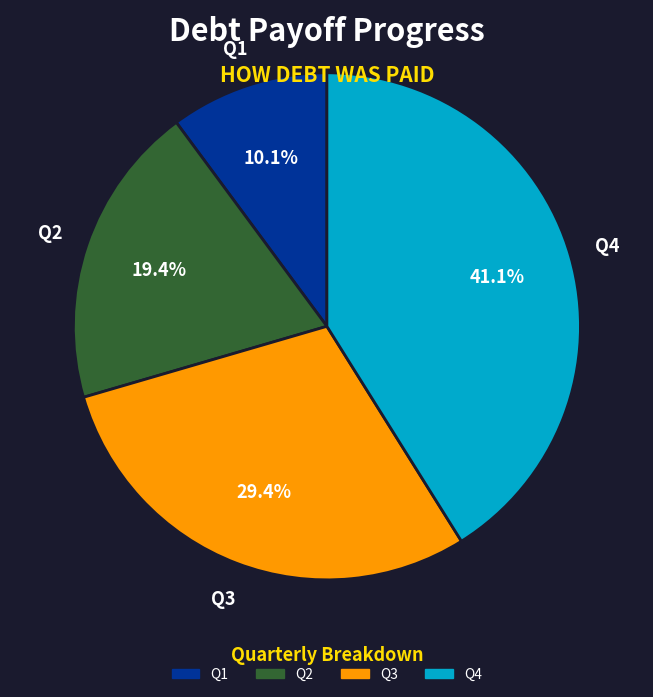

Rank the categories by value from lowest to highest.

Q1, Q2, Q3, Q4